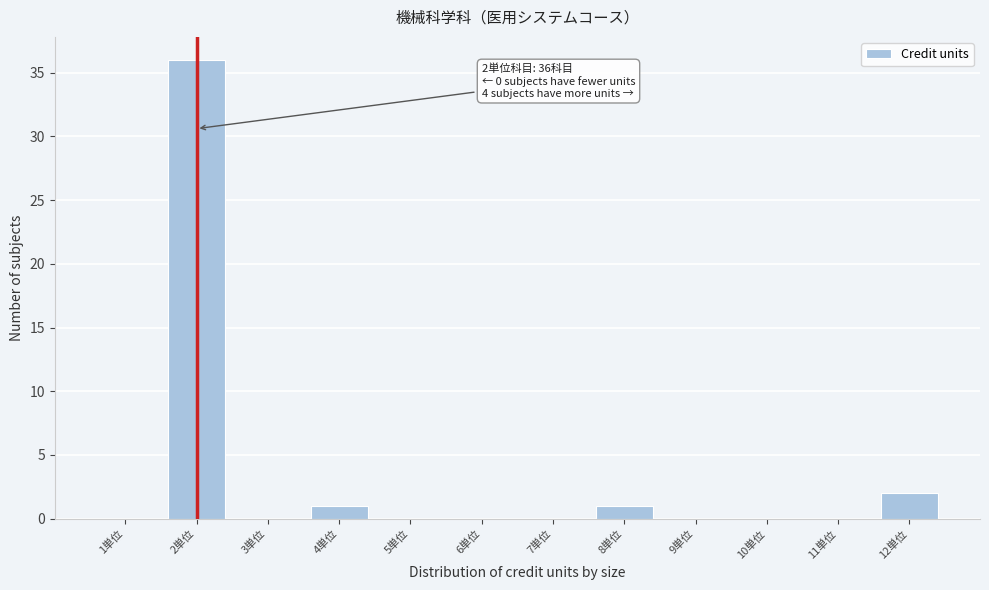

Over which range of the x-axis is the bar tallest?

1.5 to 2.5